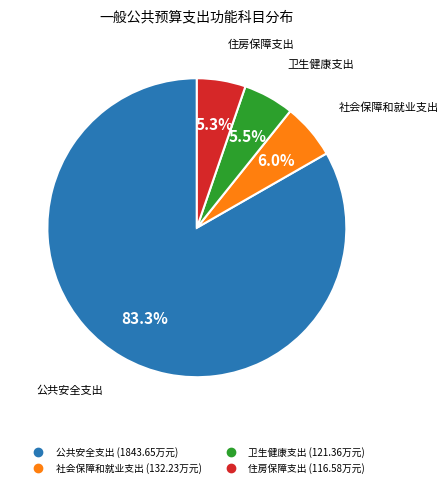

Combined, do 公共安全支出 and 卫生健康支出 account for over 50%?

Yes